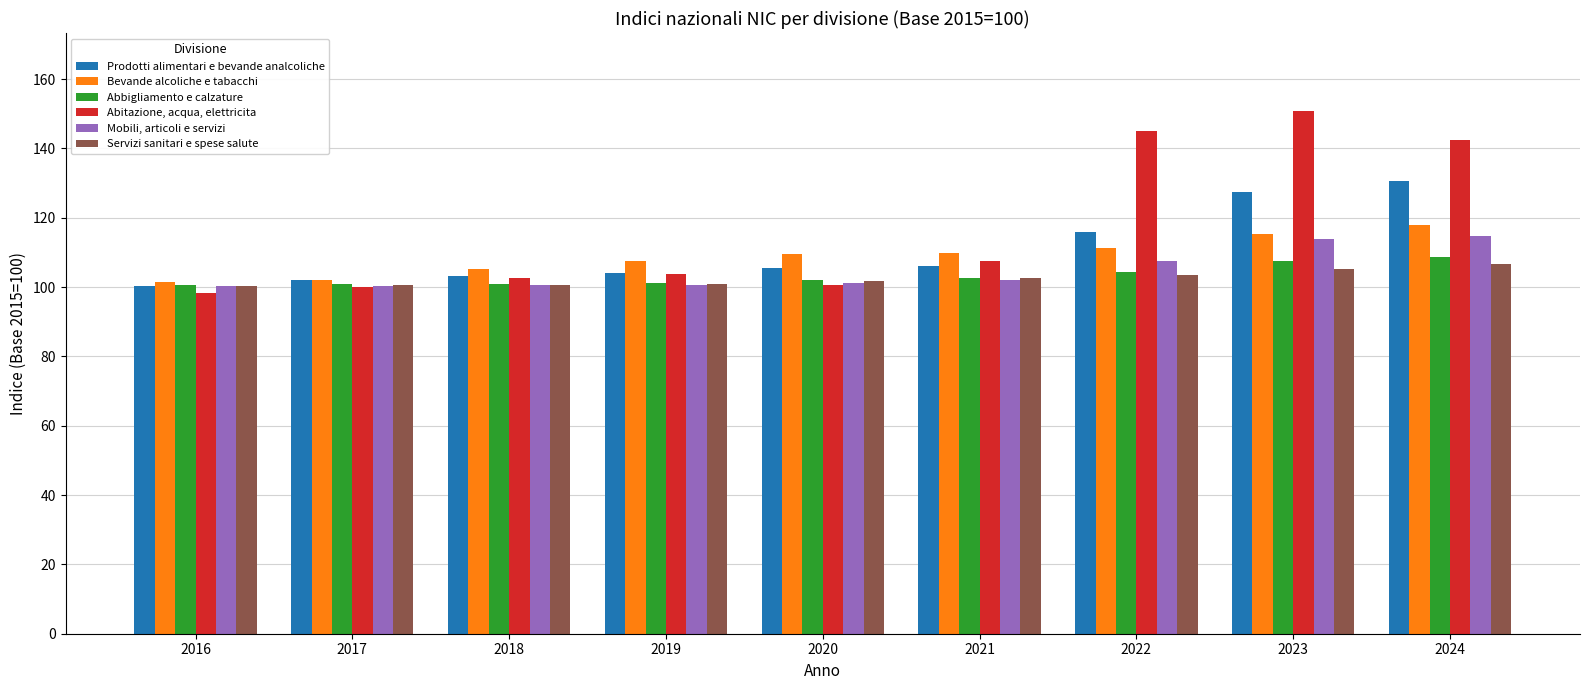

Is it true that Servizi sanitari e spese salute equals 22.3 at 2024?

False